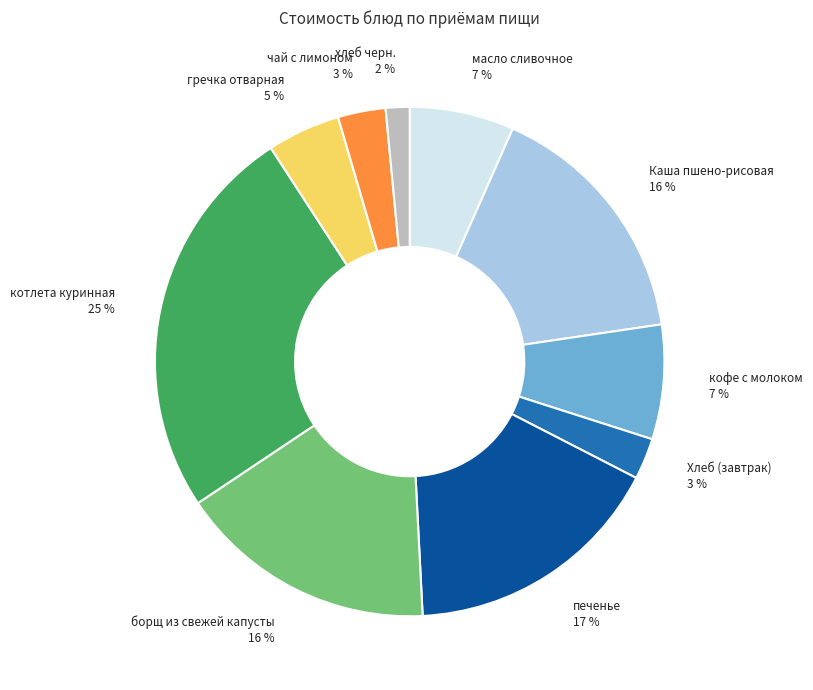

To the nearest percent, what is the average slice percentage?

10%